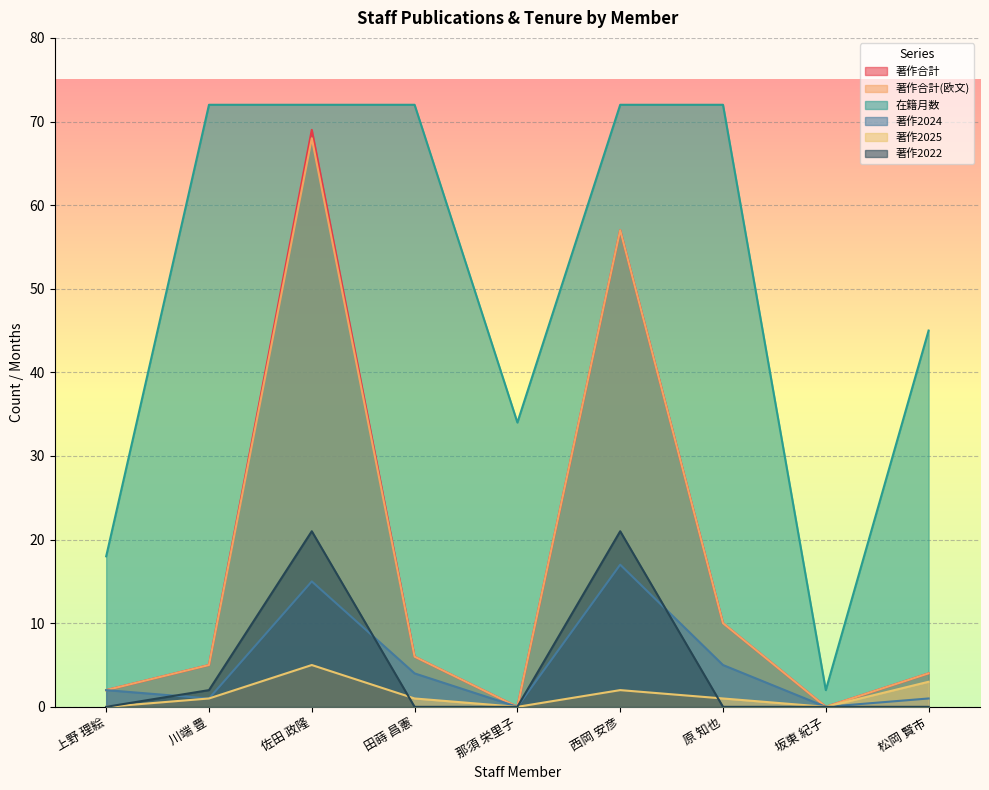

How many lines are shown in the chart?

6